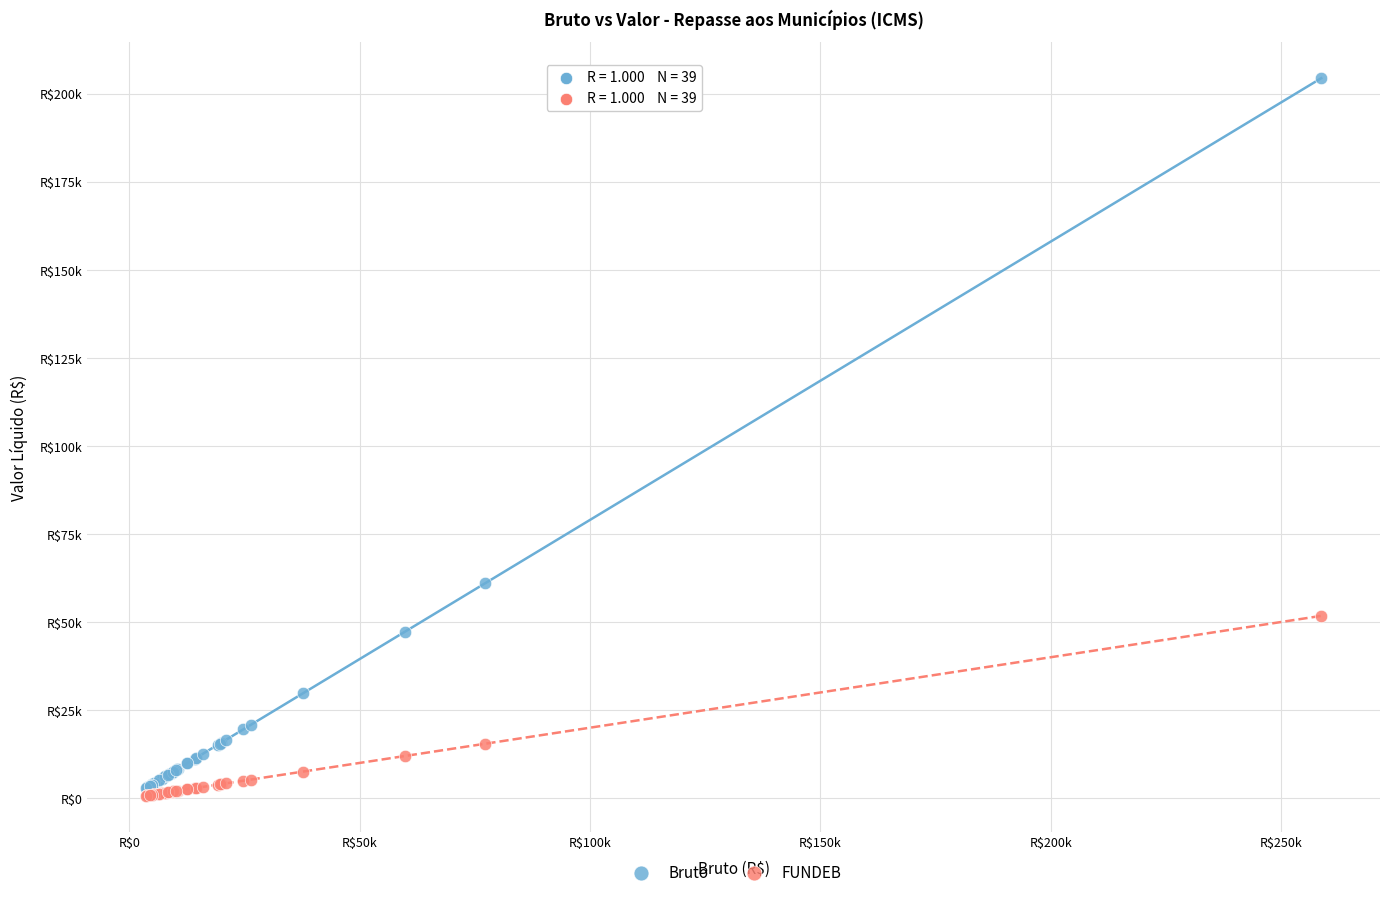

What are all the series names shown in the legend?

Bruto, FUNDEB